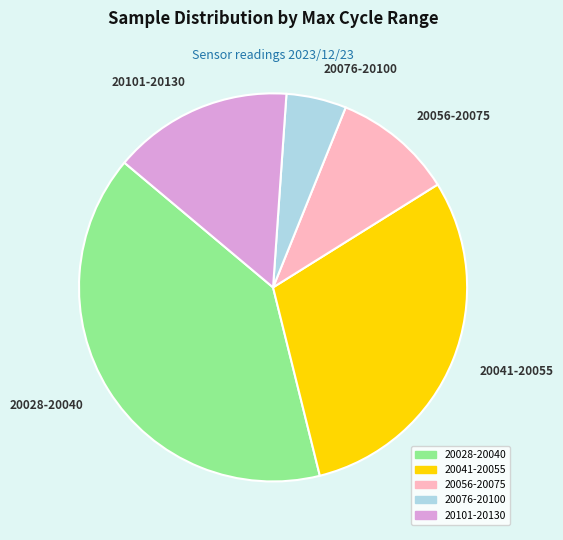

Which slice is the smallest?

20076-20100